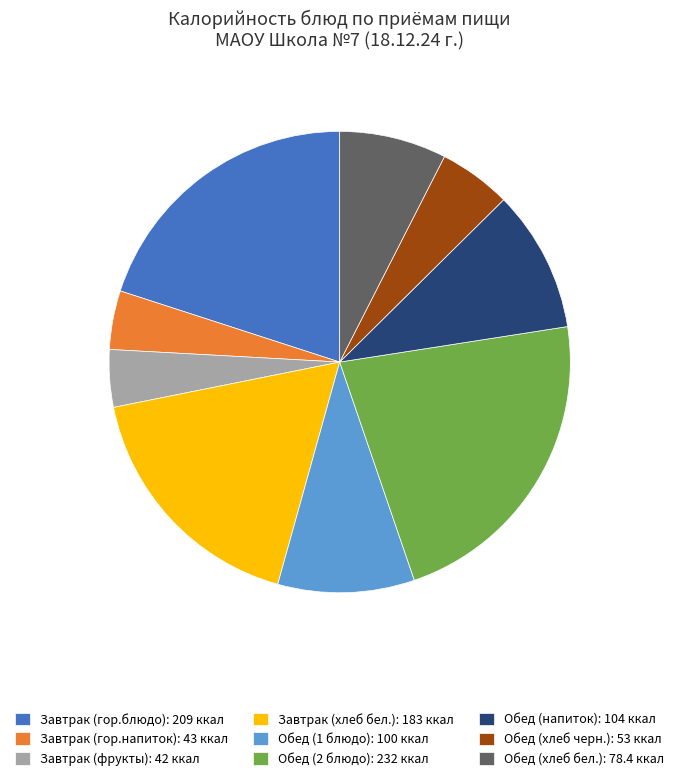

Do Завтрак (гор.напиток): 43 ккал and Завтрак (гор.блюдо): 209 ккал together represent more than half of the pie?

No